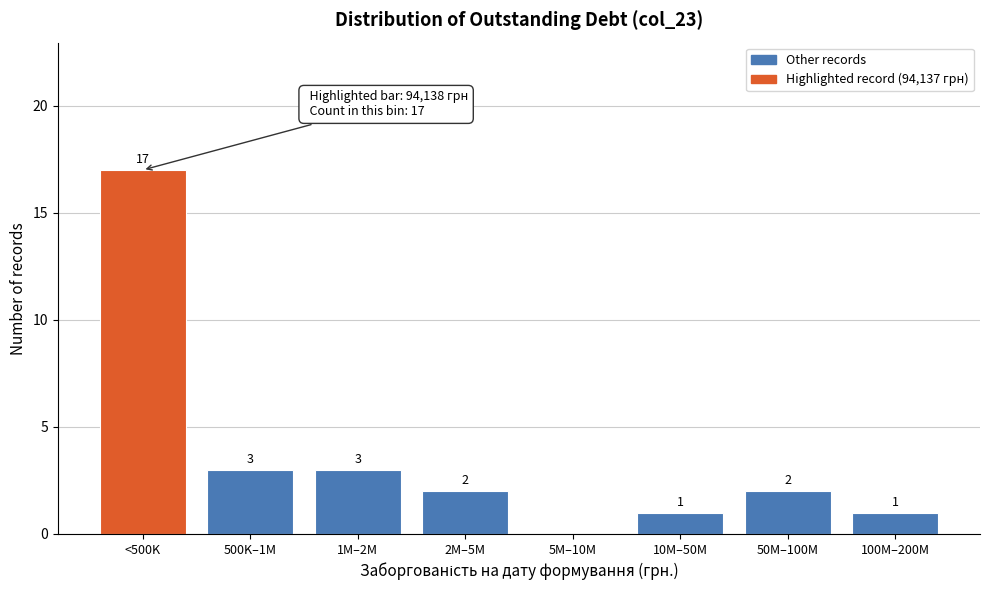

Reading right to left, what are all the values shown in this chart?

100M–200M=1	50M–100M=2	10M–50M=1	5M–10M=0	2M–5M=2	1M–2M=3	500K–1M=3	<500K=17